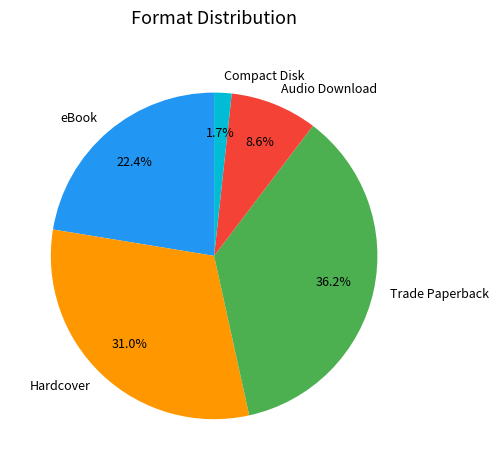

To the nearest percent, what is the difference between the Compact Disk and Hardcover slice percentages?

29%